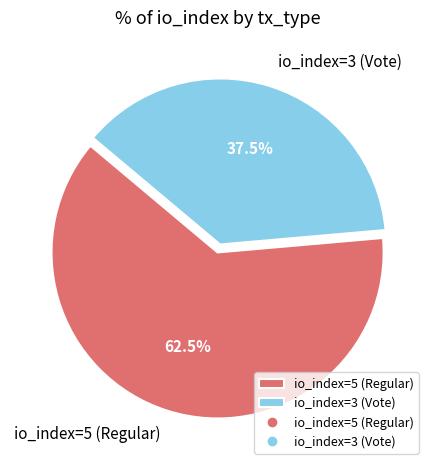

How many slices are in this pie chart?

2